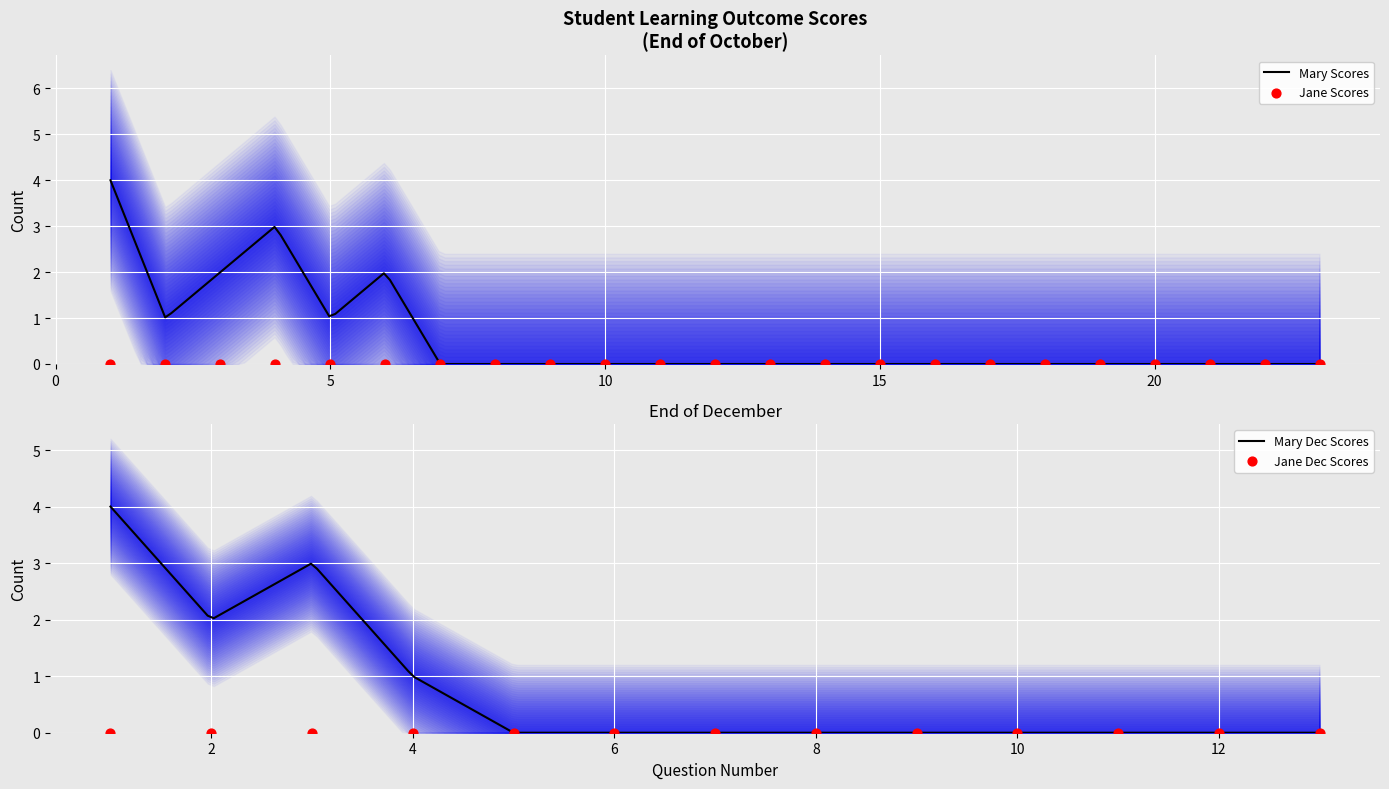

What is the highest value of the Mary Scores series?

4.0